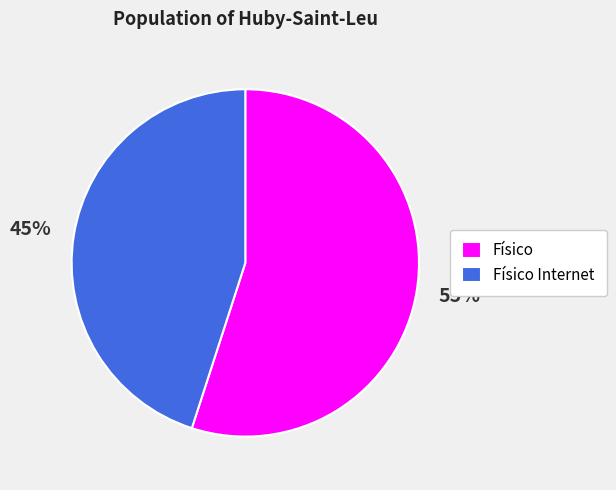

How many segments does this pie chart have?

2